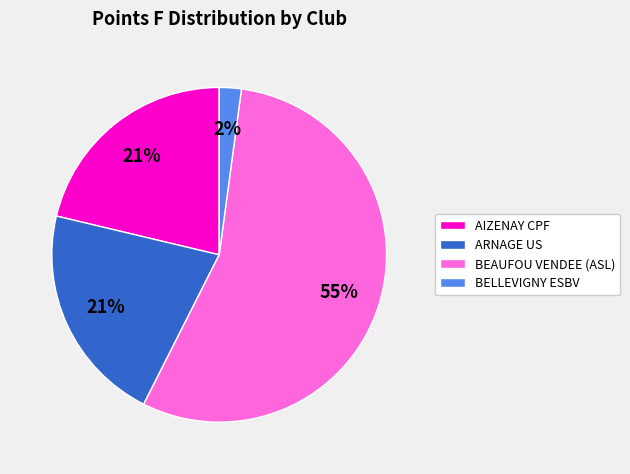

To the nearest percent, what is the average slice percentage?

25%